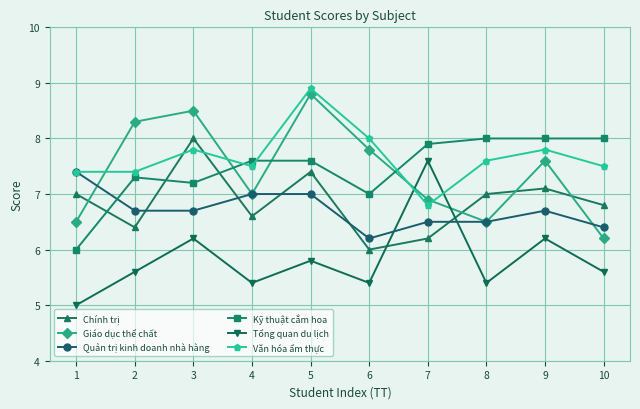

True or false: Văn hóa ẩm thực has more than 2 points higher than both neighbors.

True